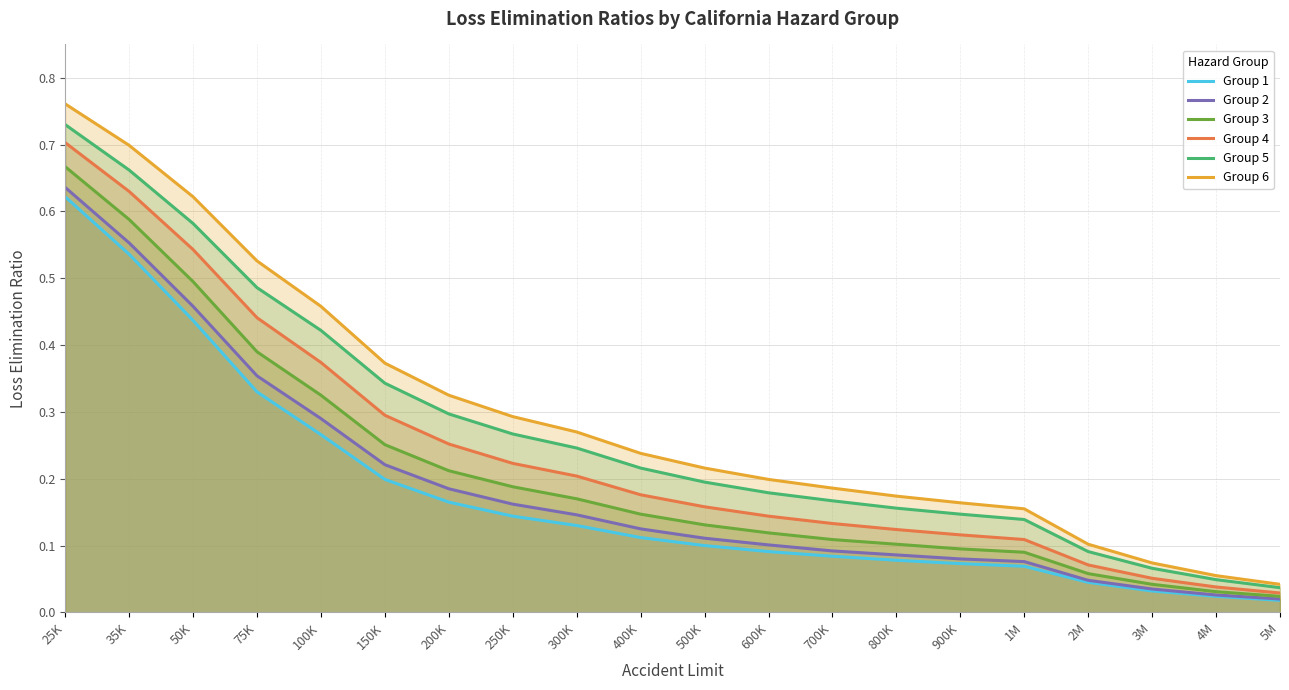

True or false: Group 5 and Group 6 cross at least once.

False